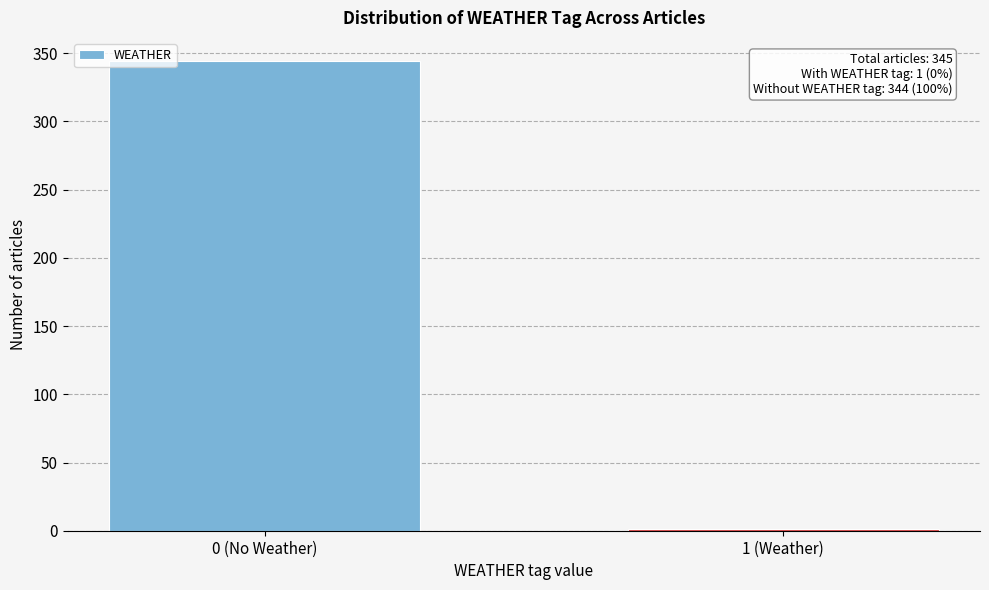

Reading left to right, transcribe all the data shown in this chart.

0 (No Weather)=344	1 (Weather)=1